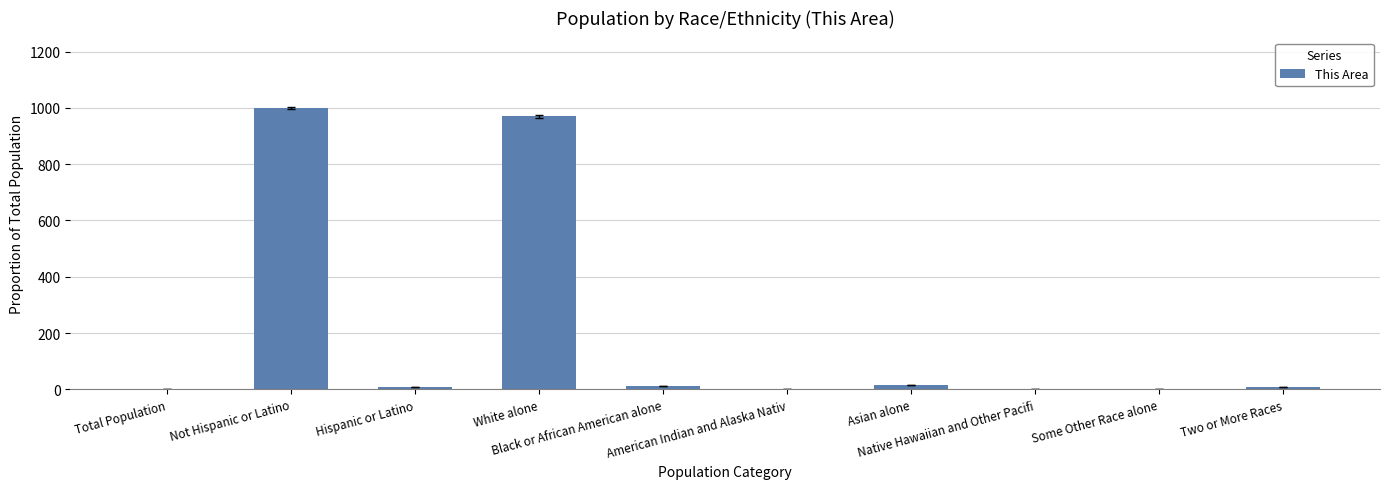

What is the sum of all values?

2020.6